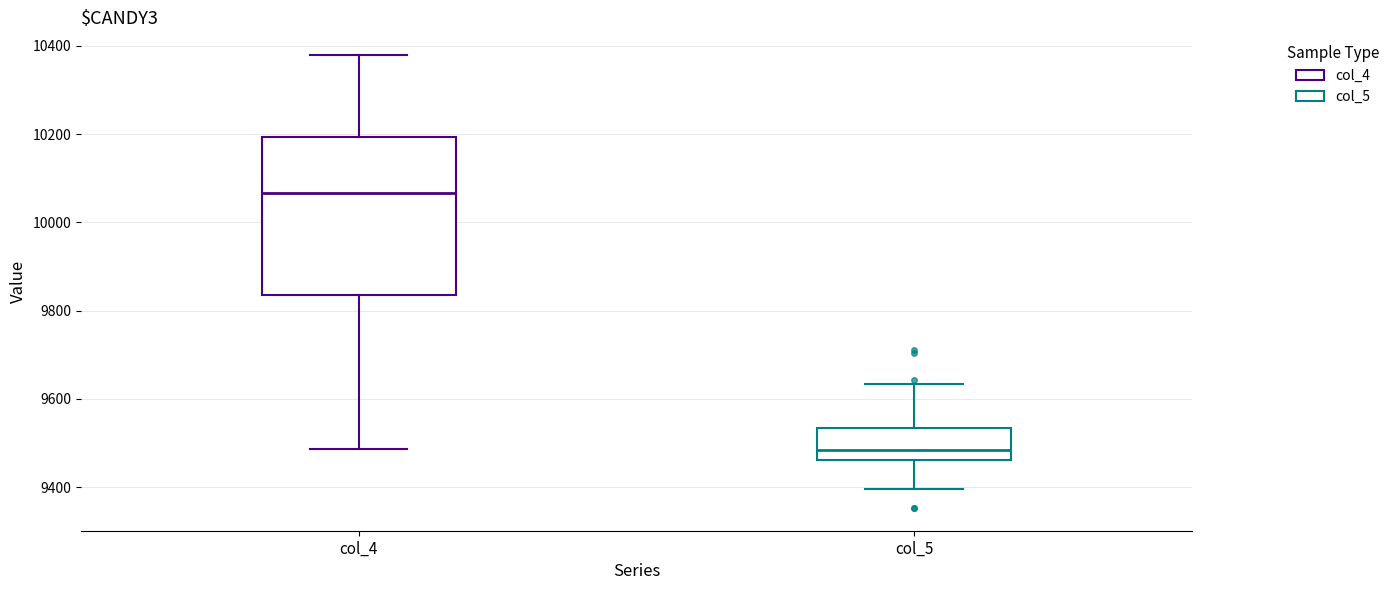

Reading left to right, transcribe this box plot: for each box, give where its median line is, the range the box spans, and where its two whiskers end, as read against the y-axis. The values are not printed on the chart, so give them approximately, as read against the axis.

col_4: median 10060, box 9840 to 10200, whiskers 9480 to 10380
col_5: median 9480, box 9460 to 9540, whiskers 9400 to 9640